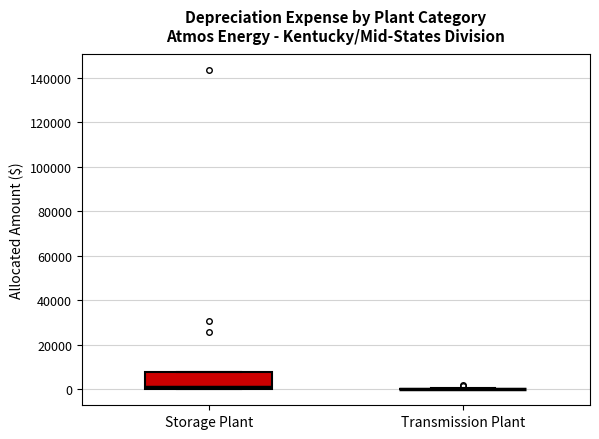

Which box is the tallest, from its lower edge to its upper edge?

Storage Plant